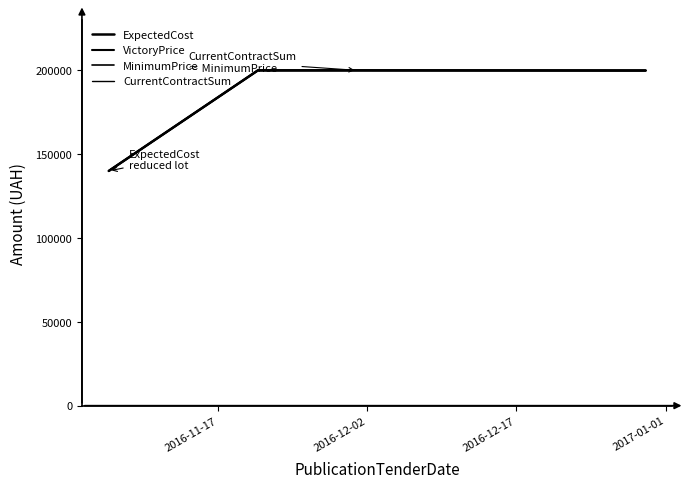

Is this an area chart (filled region under the line)?

No